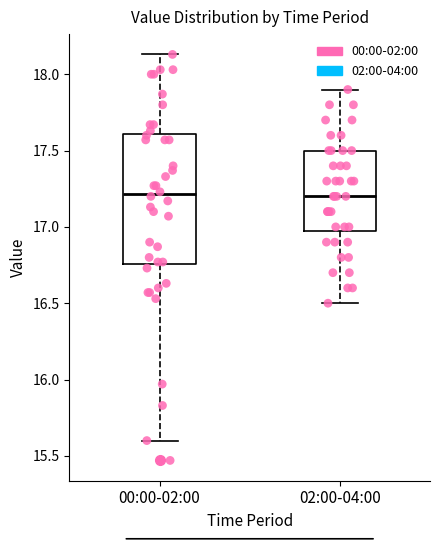

Which box is the tallest, from its lower edge to its upper edge?

00:00-02:00